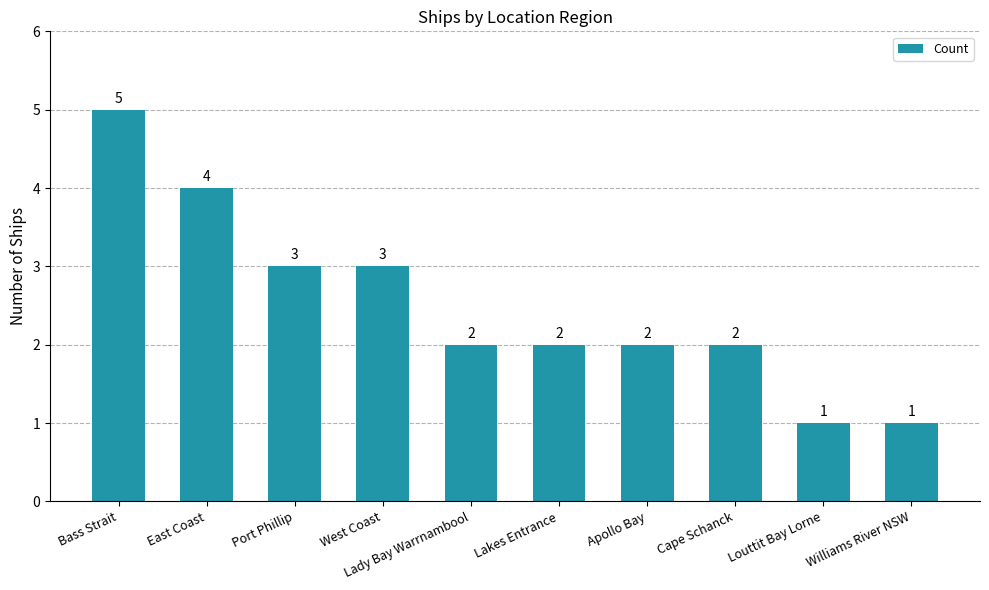

What is the difference between the second highest and second lowest values?

3